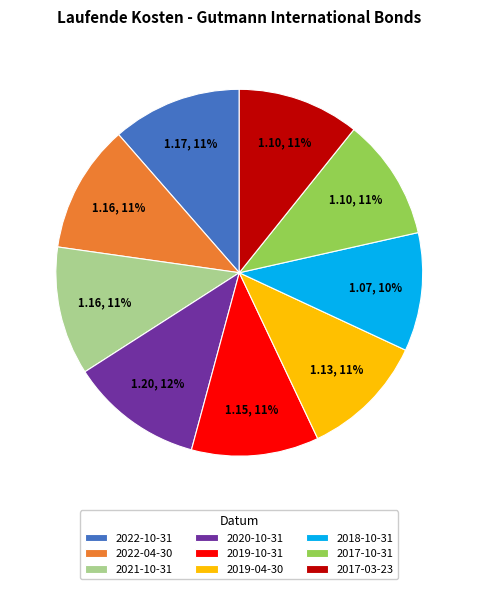

Combined, do 2018-10-31 and 2020-10-31 account for over 50%?

No